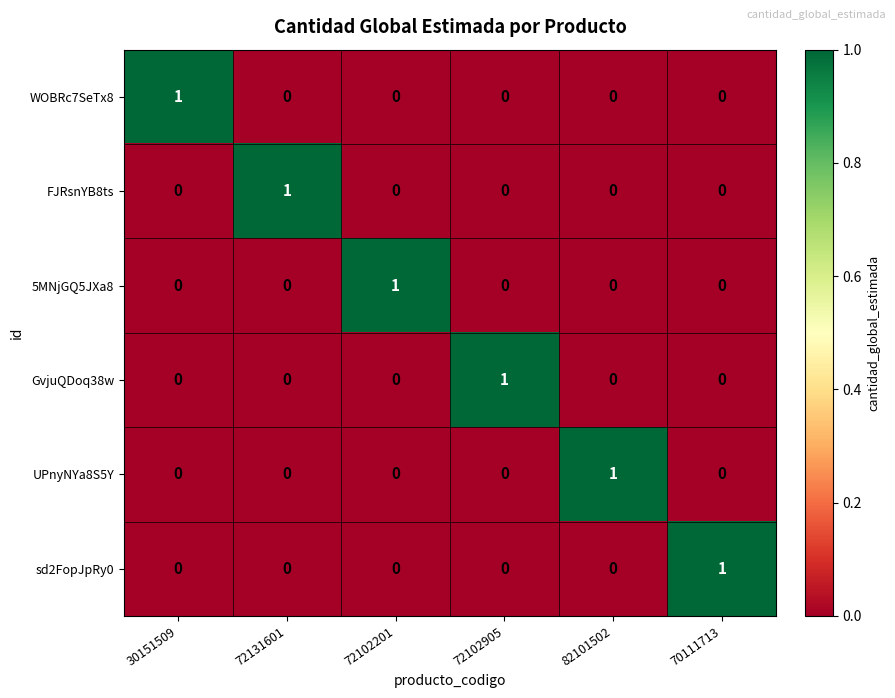

How many 5MNjGQ5JXa8 values are between 0 and 1?

6